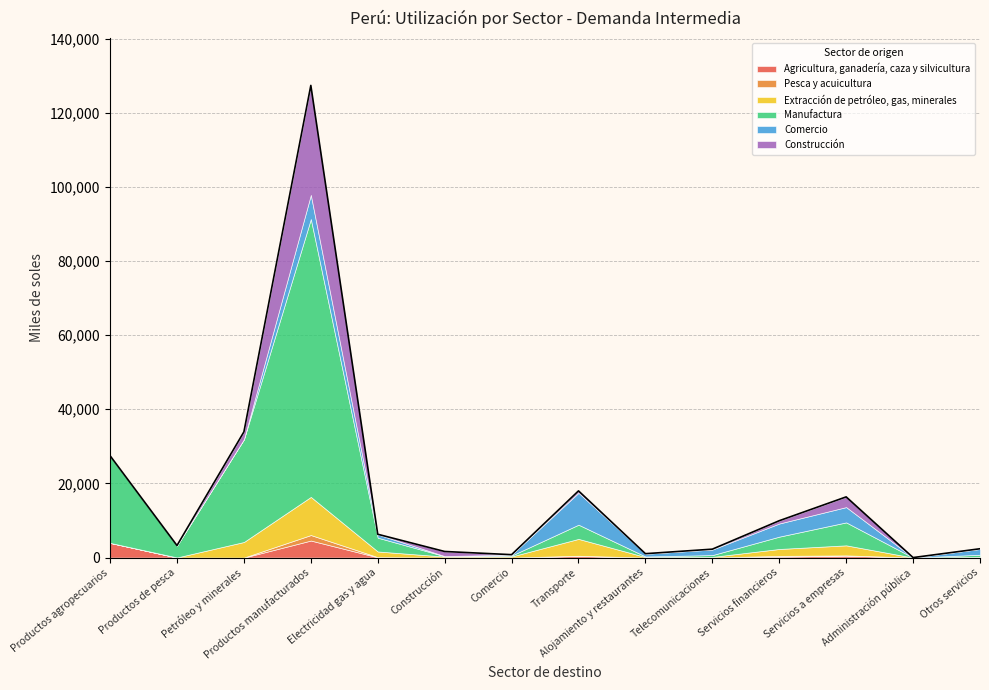

How many times do Agricultura, ganadería, caza y silvicultura and Pesca y acuicultura cross each other?

2